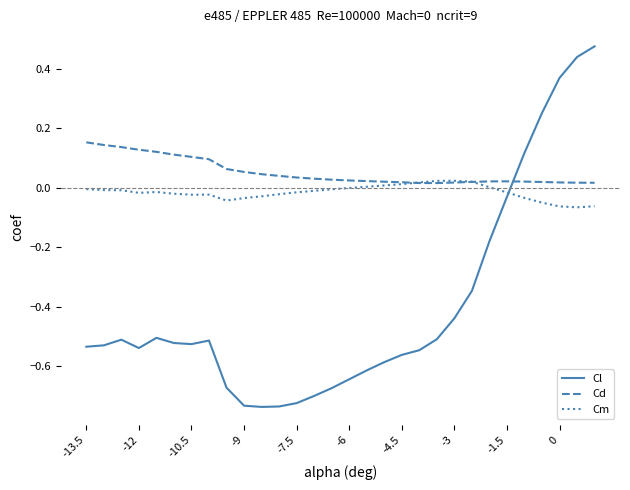

After their last crossing, which series has the higher values: Cl or Cm?

Cl